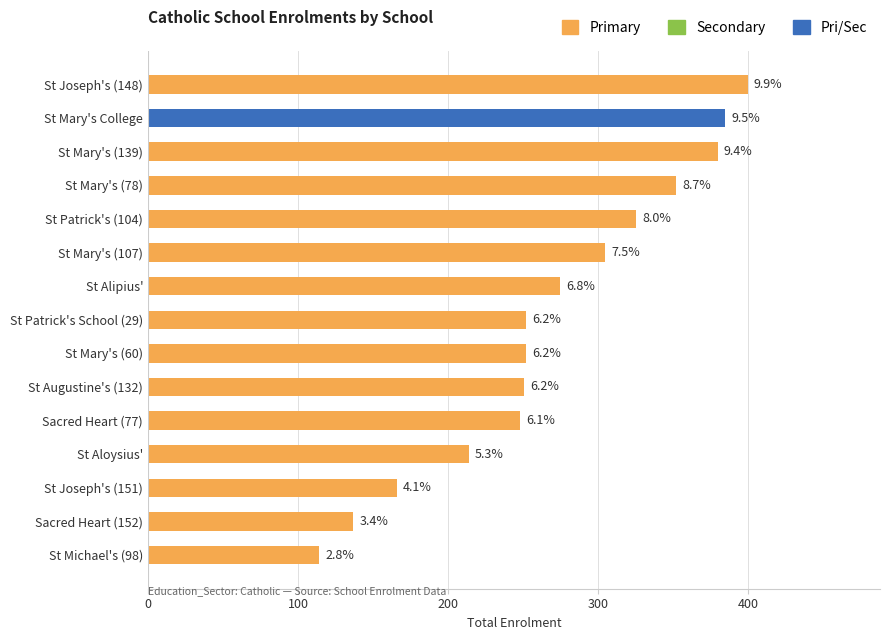

Are the bars horizontal?

Yes